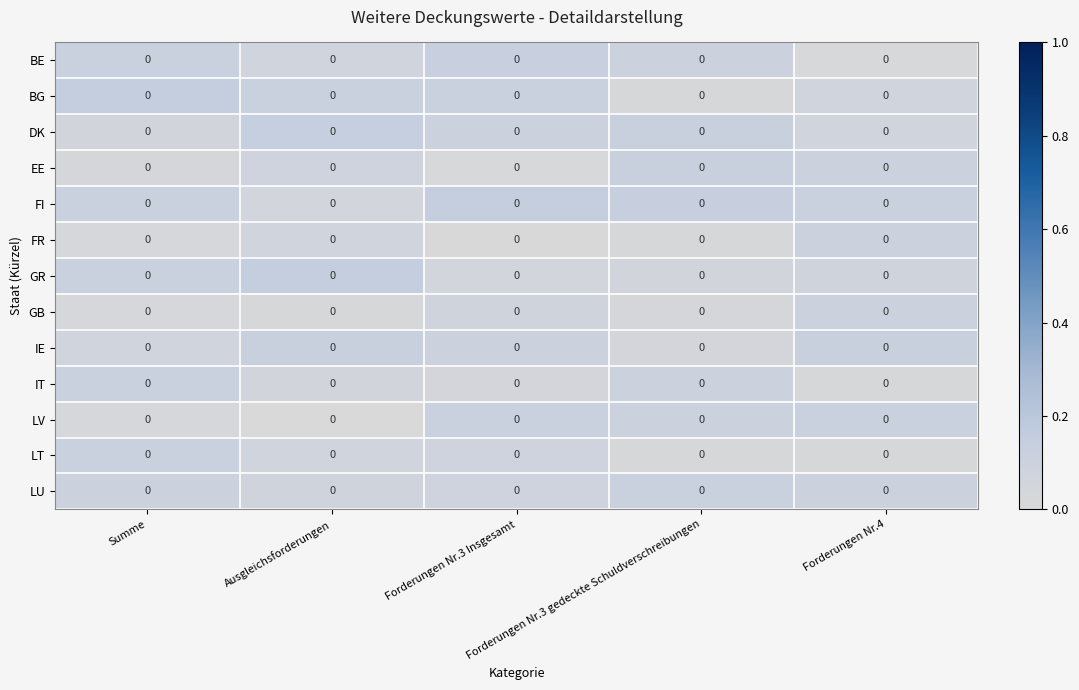

Which category has the lowest value in the LV series?

Ausgleichsforderungen